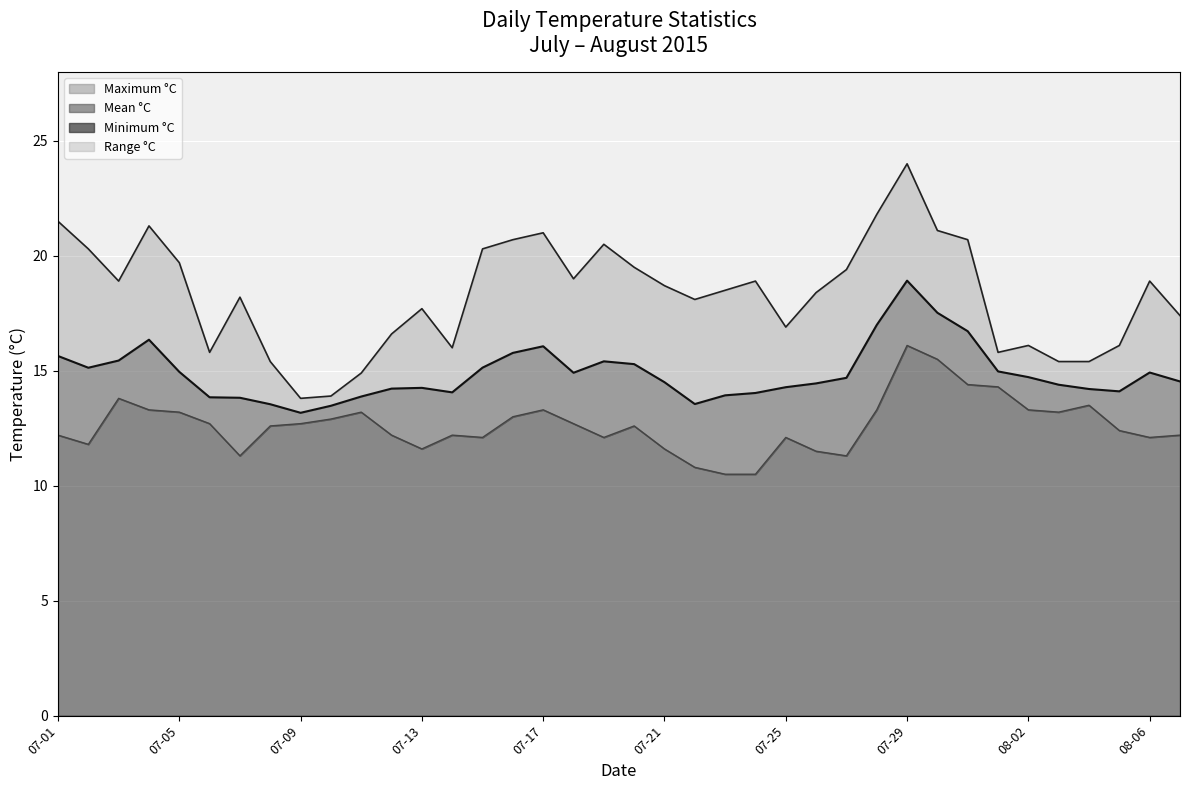

What is the average value of the Mean °C series?

14.9